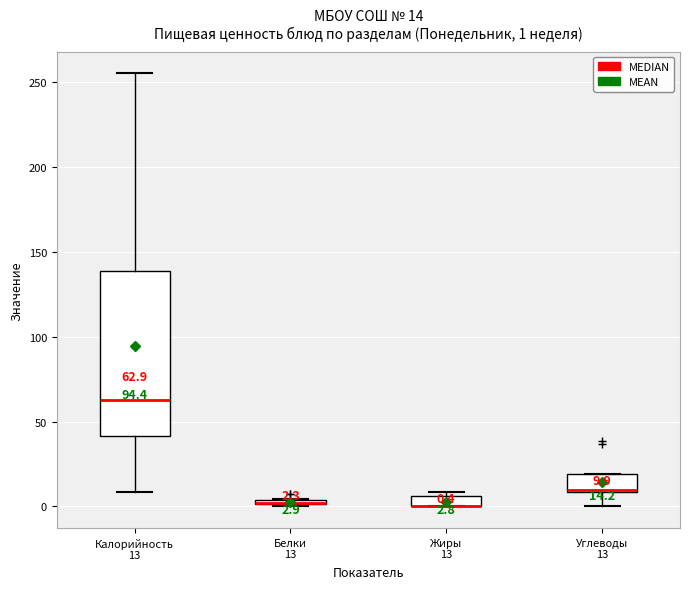

Which box is the tallest, from its lower edge to its upper edge?

Калорийность 13